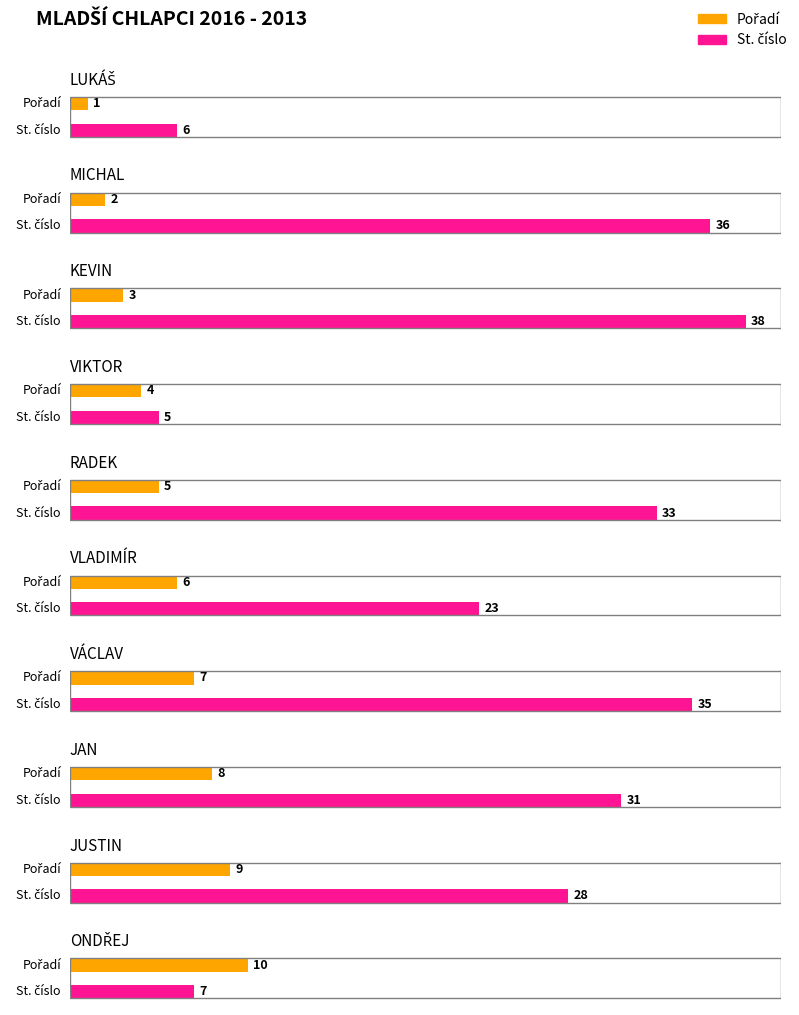

The value of Pořadí at VIKTOR is 4. True or false?

True